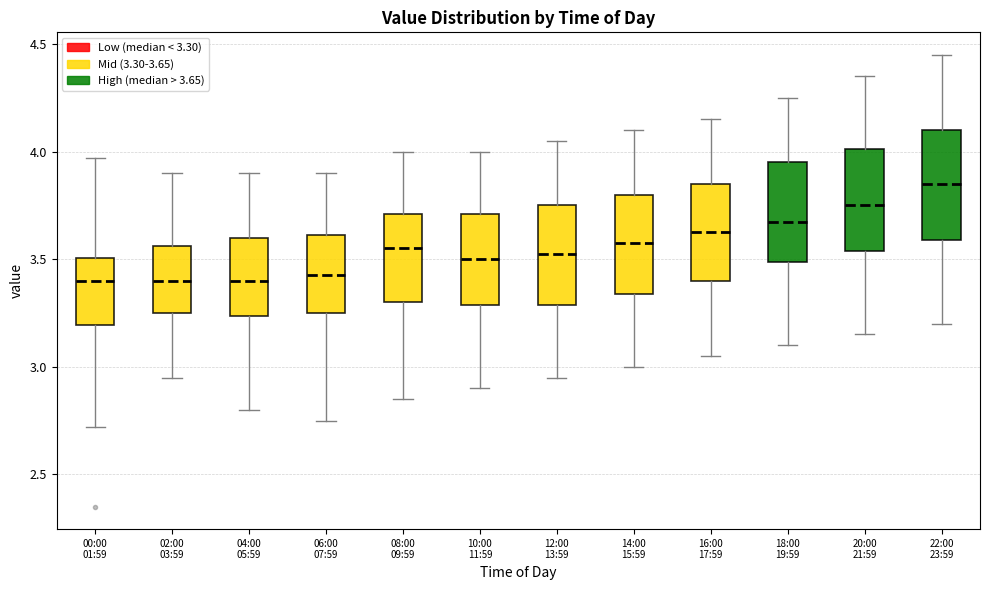

Reading left to right, read every box against the y-axis: the position of its median line, the range the box covers, and the ends of its whiskers. The values are not printed on the chart, so give them approximately, as read against the axis.

00:00 01:59: median 3.40, box 3.20 to 3.50, whiskers 2.70 to 3.95
02:00 03:59: median 3.40, box 3.25 to 3.55, whiskers 2.95 to 3.90
04:00 05:59: median 3.40, box 3.25 to 3.60, whiskers 2.80 to 3.90
06:00 07:59: median 3.45, box 3.25 to 3.60, whiskers 2.75 to 3.90
08:00 09:59: median 3.55, box 3.30 to 3.70, whiskers 2.85 to 4.00
10:00 11:59: median 3.50, box 3.30 to 3.70, whiskers 2.90 to 4.00
12:00 13:59: median 3.55, box 3.30 to 3.75, whiskers 2.95 to 4.05
14:00 15:59: median 3.60, box 3.35 to 3.80, whiskers 3.00 to 4.10
16:00 17:59: median 3.65, box 3.40 to 3.85, whiskers 3.05 to 4.15
18:00 19:59: median 3.70, box 3.50 to 3.95, whiskers 3.10 to 4.25
20:00 21:59: median 3.75, box 3.55 to 4.00, whiskers 3.15 to 4.35
22:00 23:59: median 3.85, box 3.60 to 4.10, whiskers 3.20 to 4.45